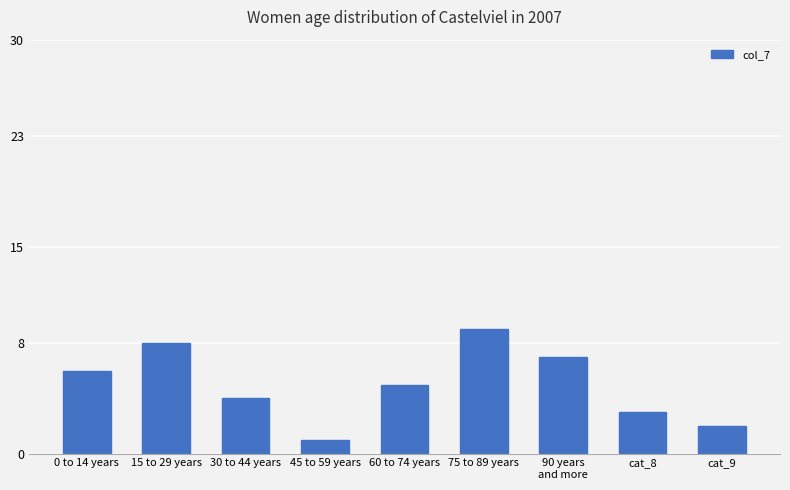

Rank the categories by value from lowest to highest.

45 to 59 years, cat_9, cat_8, 30 to 44 years, 60 to 74 years, 0 to 14 years, 90 years
and more, 15 to 29 years, 75 to 89 years